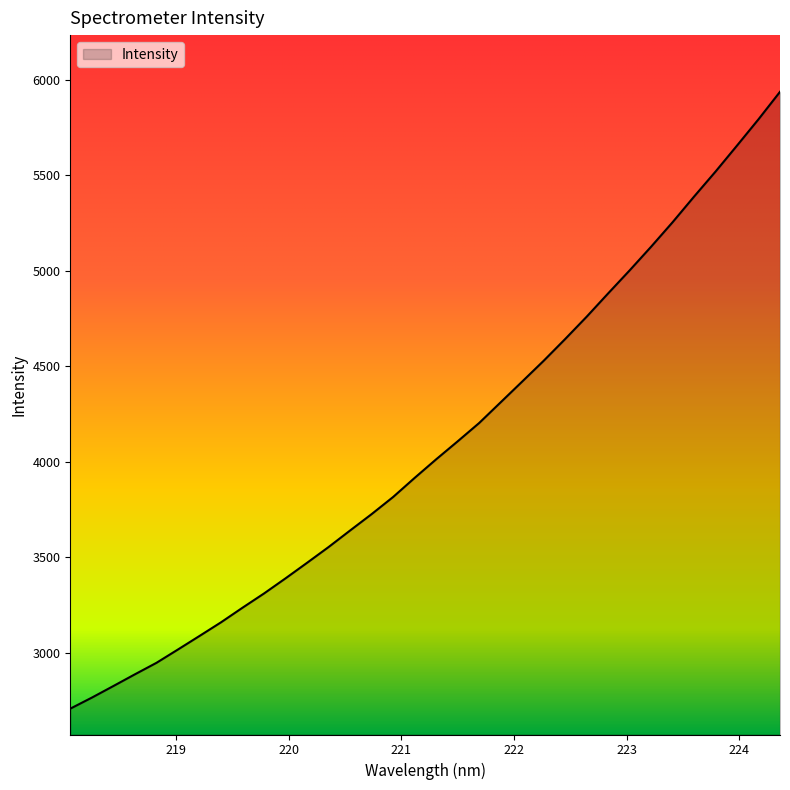

What is the greatest value displayed?

5937.0